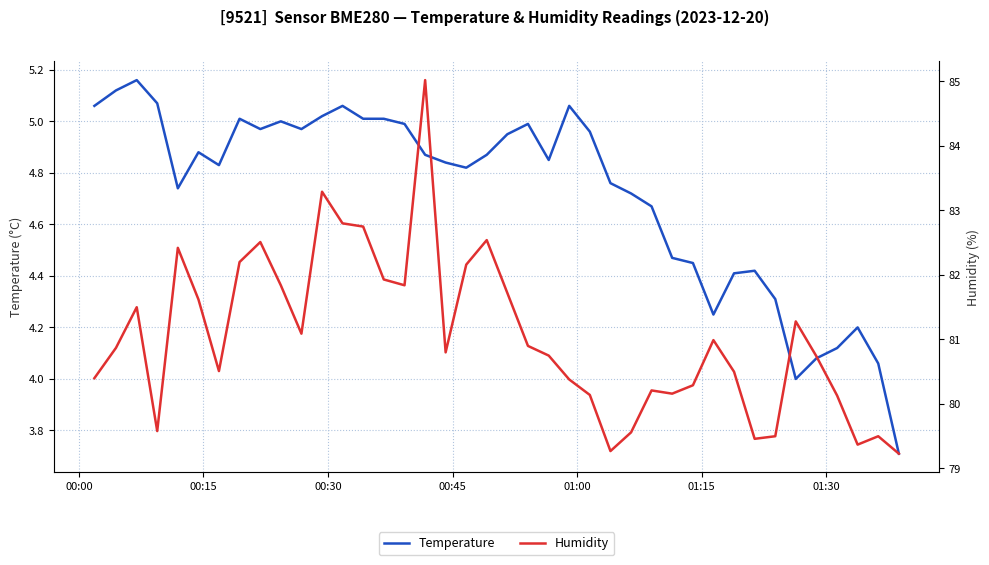

True or false: Humidity and Temperature cross at least once.

False